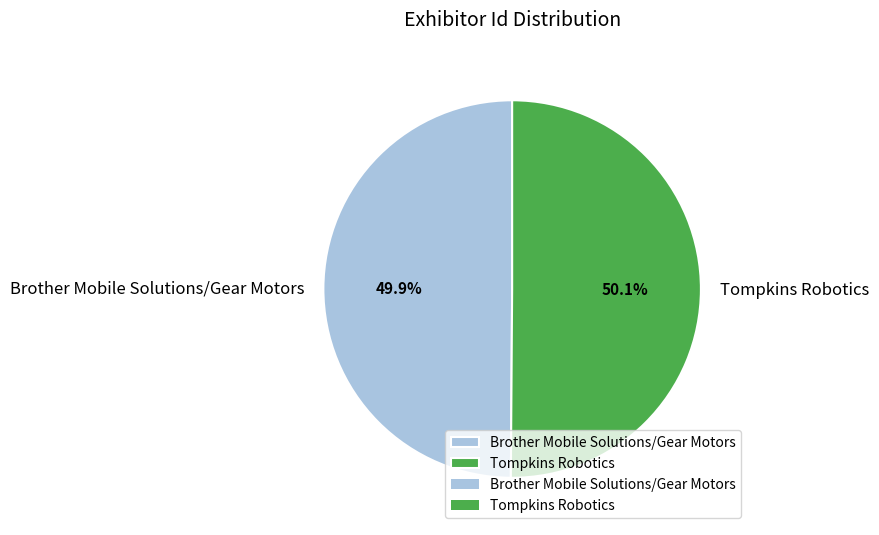

Does any single category account for the majority?

Yes